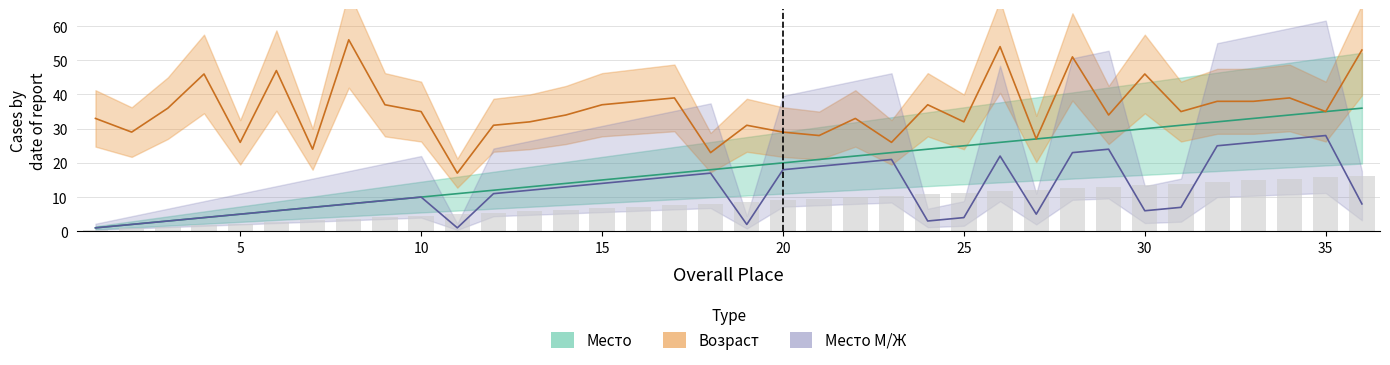

Rank the series by their maximum value, from lowest to highest.

Место М/Ж, Место, Возраст